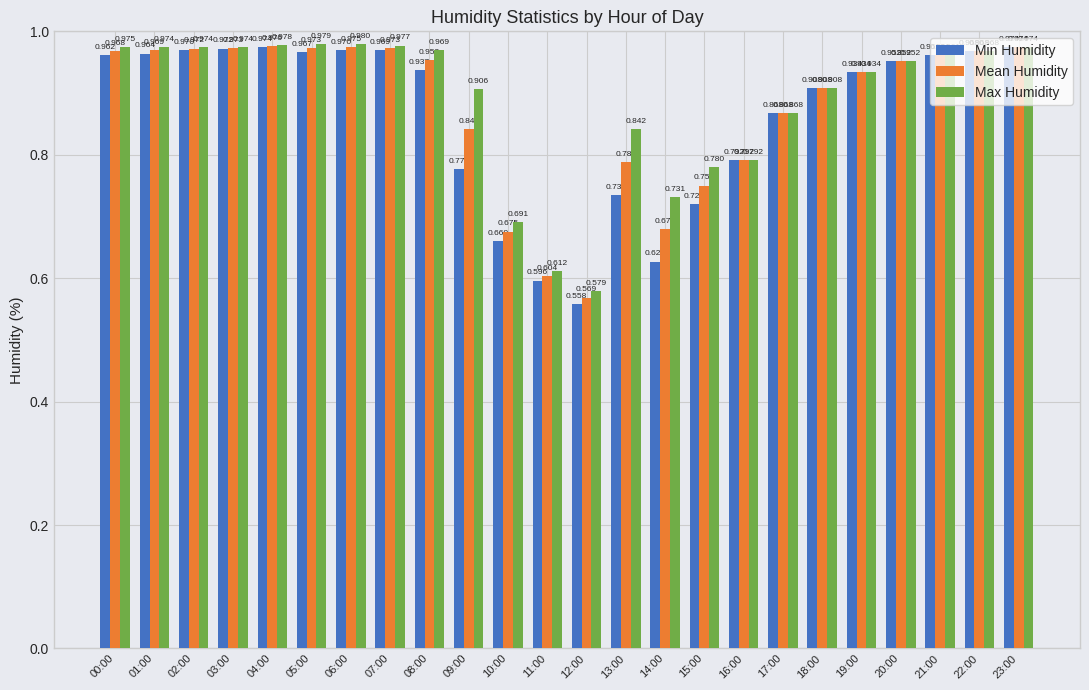

What is the total value across all series at 06:00?

2.9